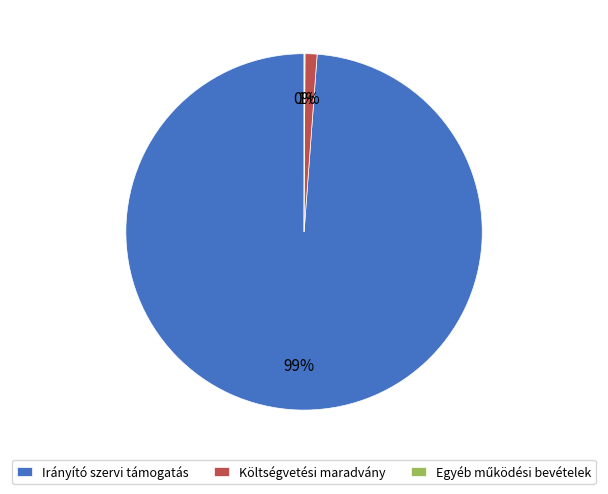

To the nearest percent, what is the difference between the largest and smallest slice percentages?

99%